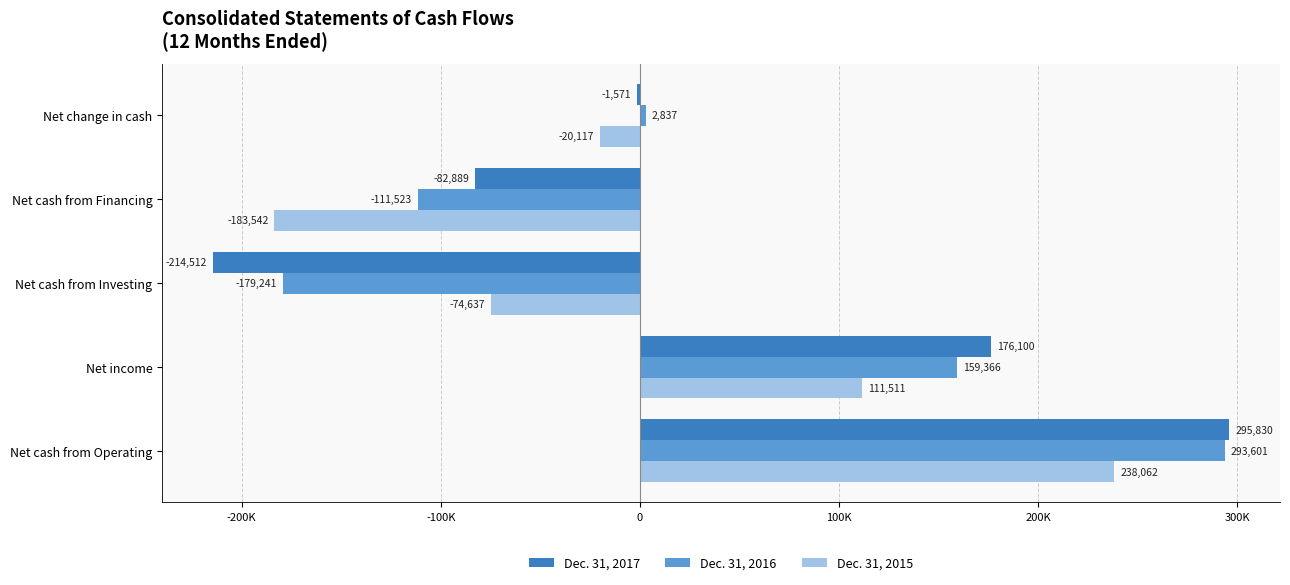

Reading left to right, list all the values displayed in this chart.

Dec. 31, 2017: 295830	176100	-214512	-82889	-1571
Dec. 31, 2016: 293601	159366	-179241	-111523	2837
Dec. 31, 2015: 238062	111511	-74637	-183542	-20117